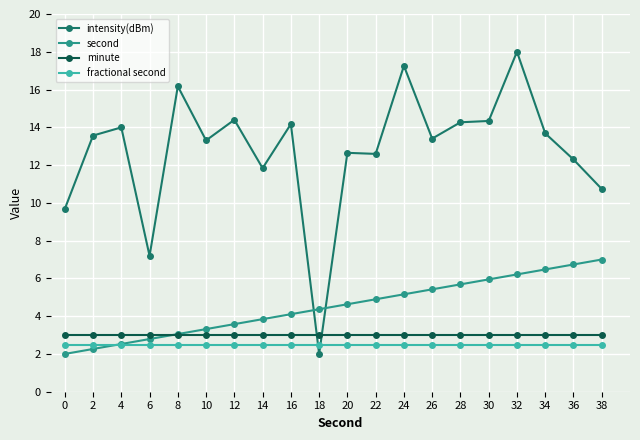

The fractional second series shows 2.5 at 18. True or false?

True